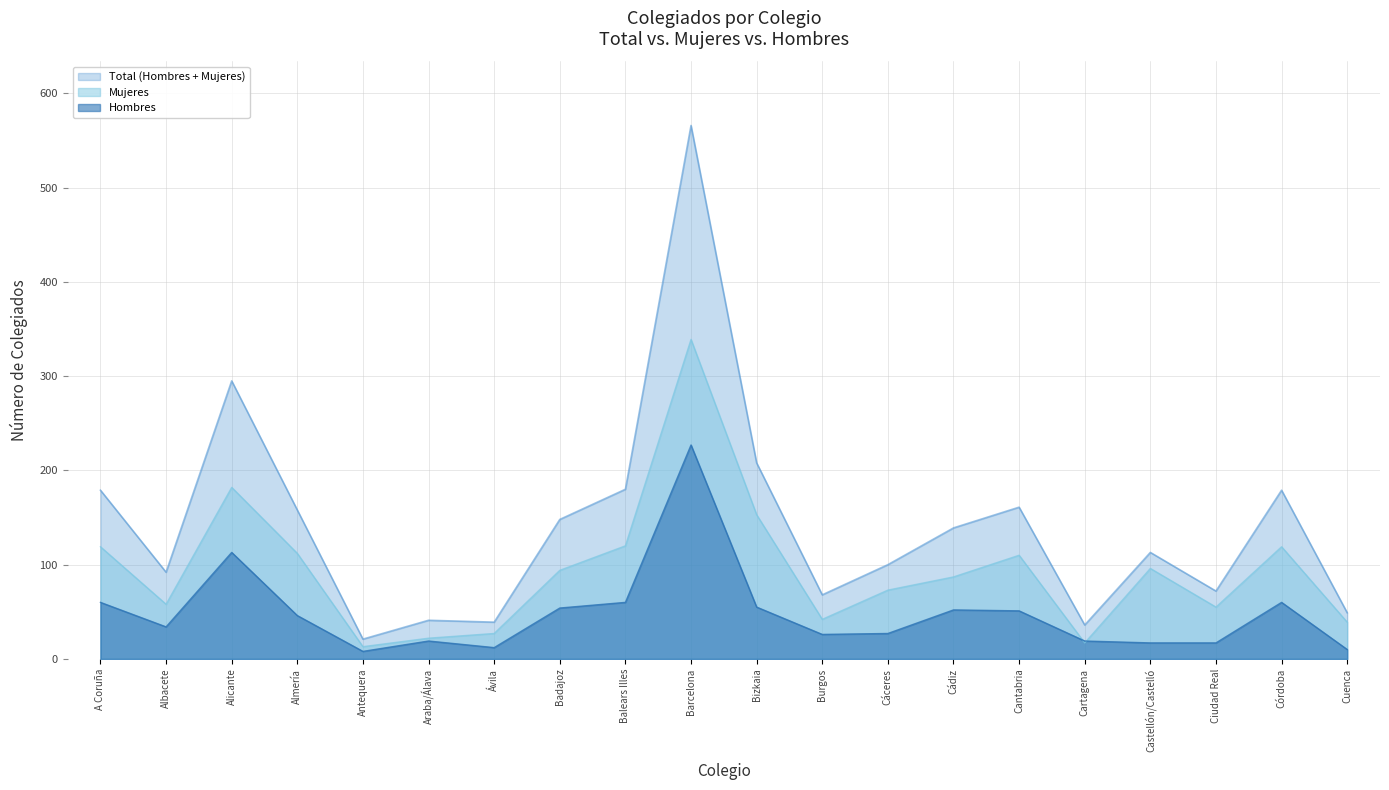

True or false: Hombres and Mujeres intersect in this chart.

True